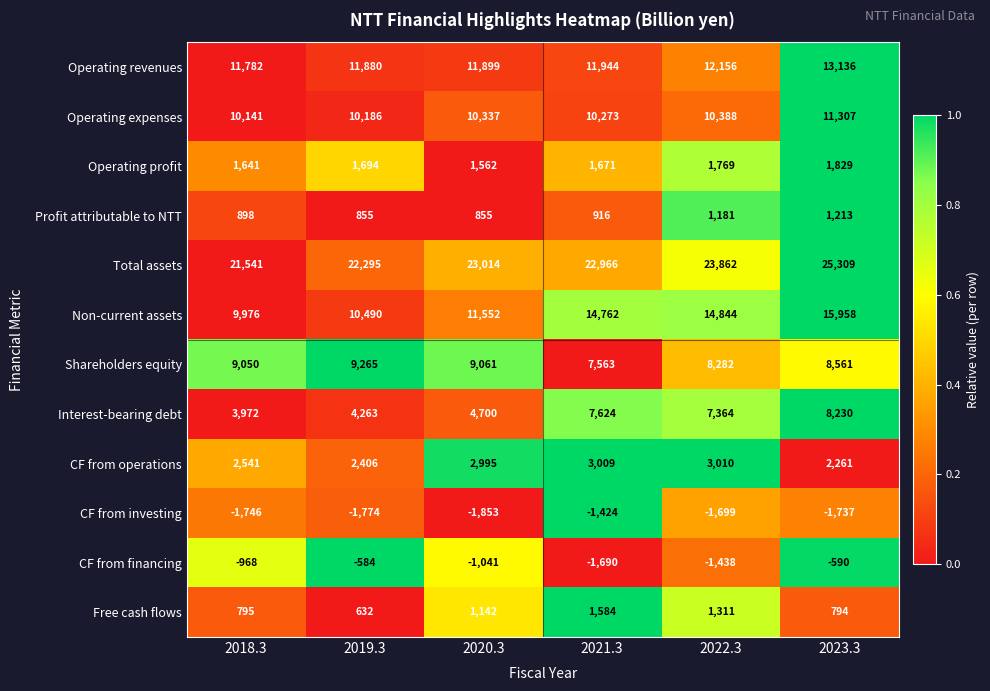

At which label does Non-current assets reach its peak?

2023.3